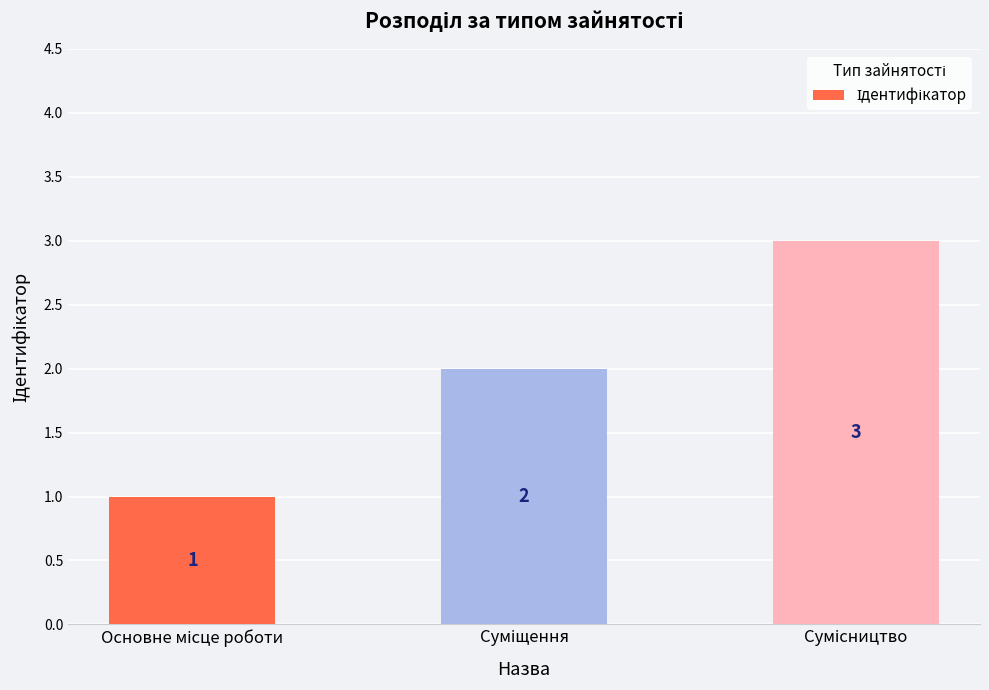

What is the maximum value shown in the chart?

3